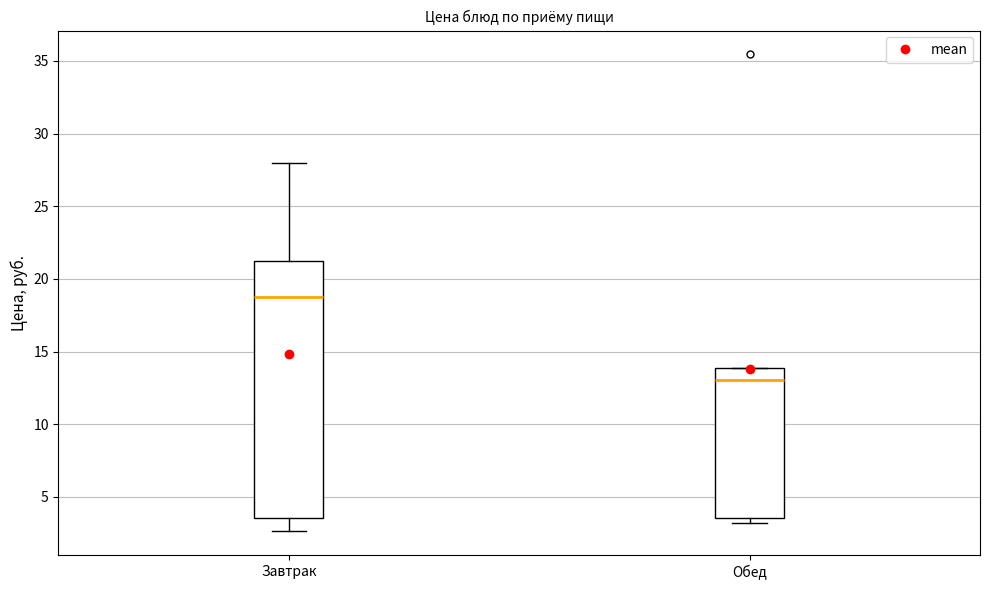

Reading left to right, read every box against the y-axis: the position of its median line, the range the box covers, and the ends of its whiskers. The values are not printed on the chart, so give them approximately, as read against the axis.

Завтрак: median 19.0, box 3.5 to 21.5, whiskers 2.5 to 28.0
Обед: median 13.0, box 3.5 to 14.0, whiskers 3.0 to 14.0